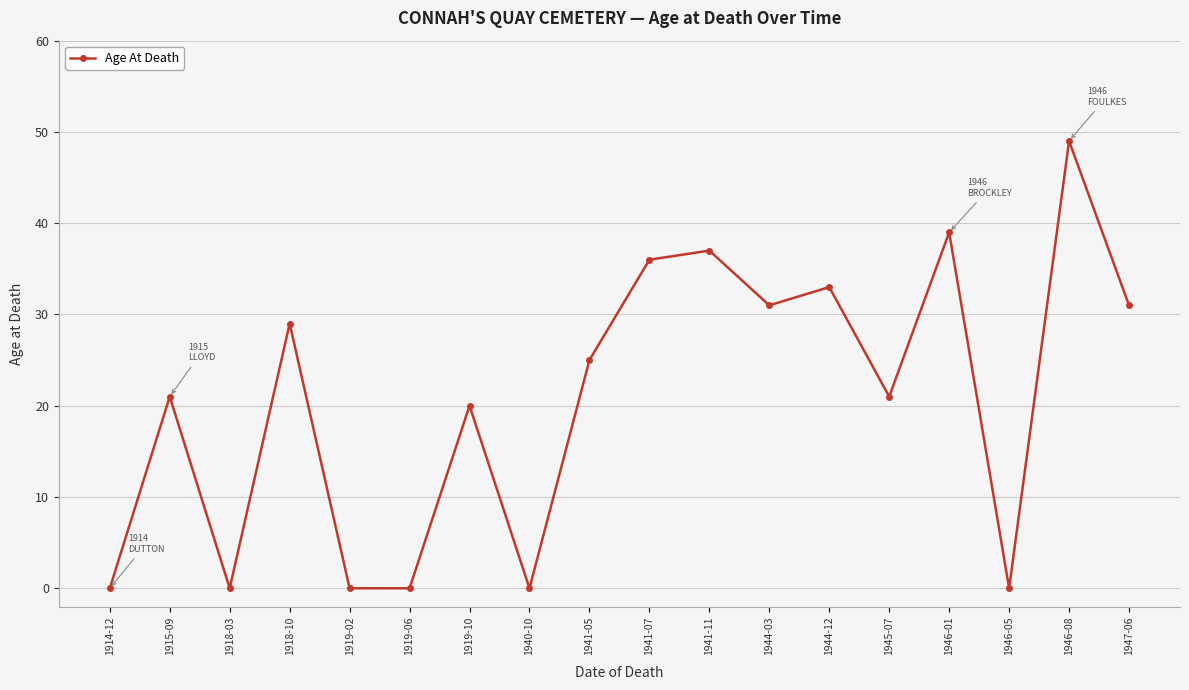

What is the maximum value shown in the chart?

49